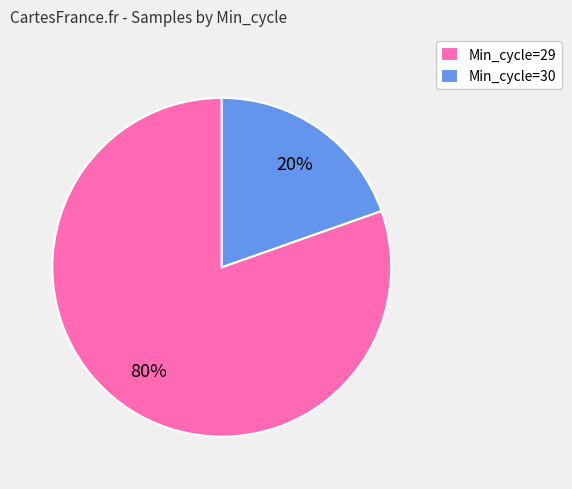

Which category has the smallest portion of the pie?

Min_cycle=30